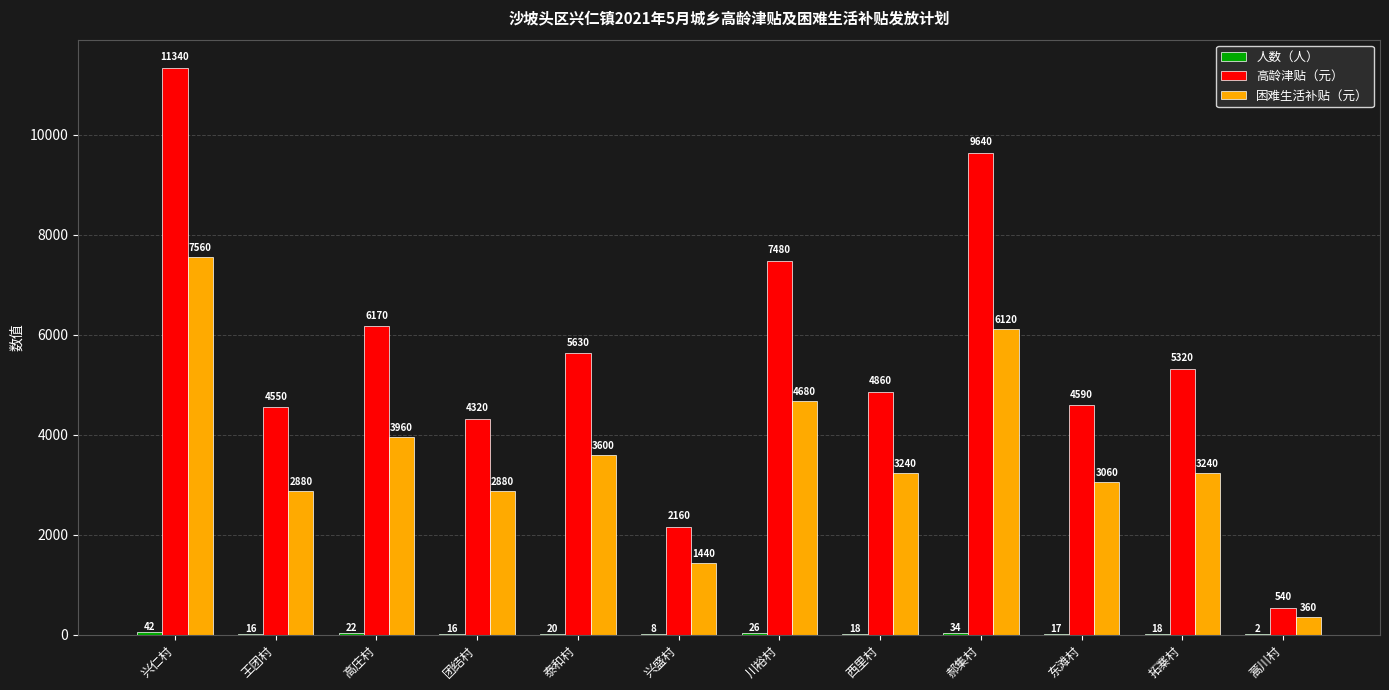

Which label corresponds to the largest value in the chart?

兴仁村